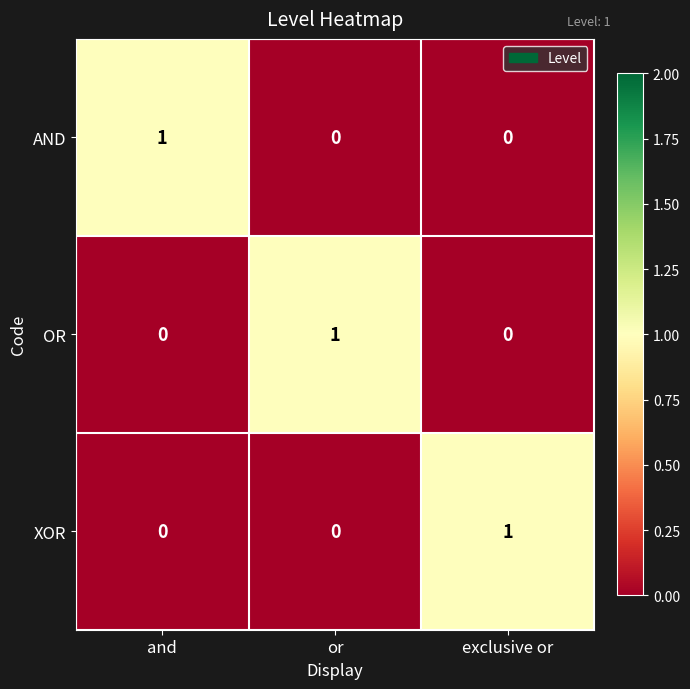

Which category has the highest value in the XOR series?

exclusive or